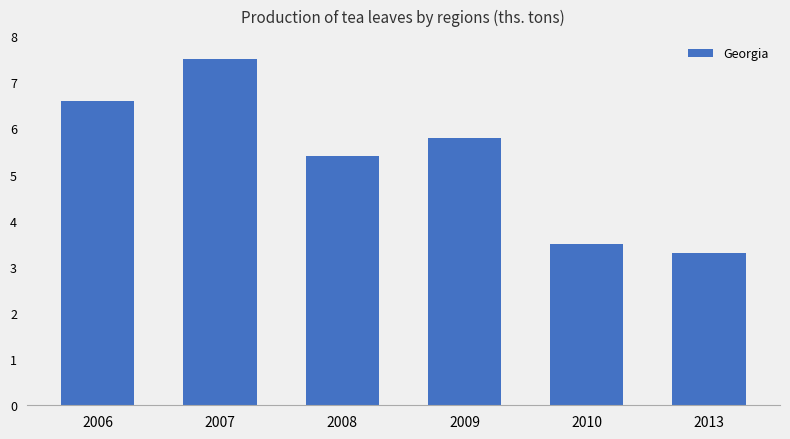

Rank the categories by value from highest to lowest.

2007, 2006, 2009, 2008, 2010, 2013